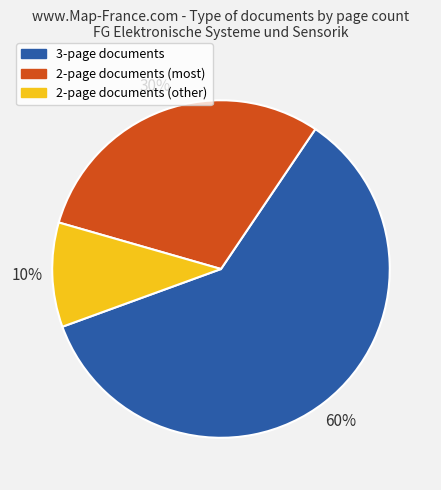

To the nearest percent, what is the difference between the largest and smallest slice percentages?

50%